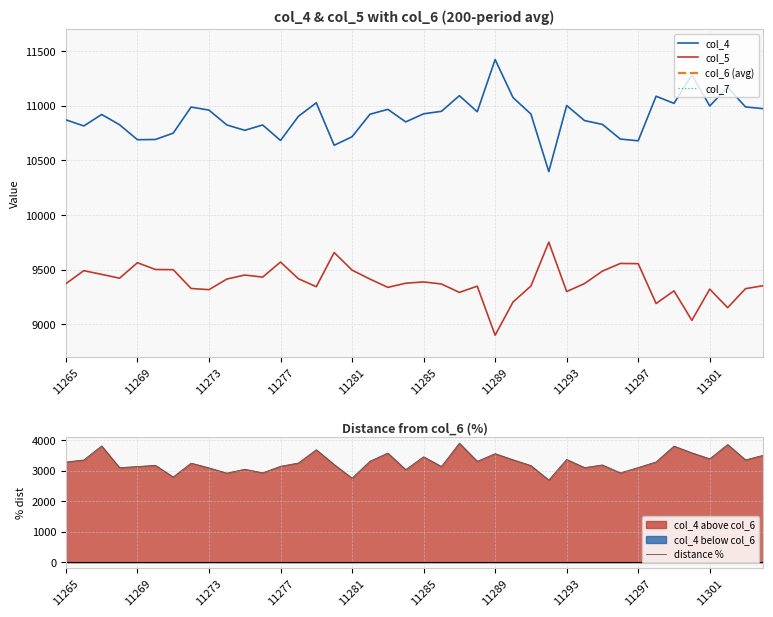

True or false: col_5 has a value of 5745 at 11285.

False